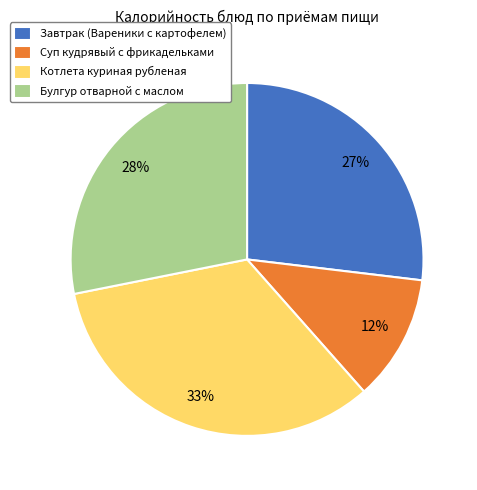

Rank the categories by value from lowest to highest.

Суп кудрявый с фрикадельками, Завтрак (Вареники с картофелем), Булгур отварной с маслом, Котлета куриная рубленая